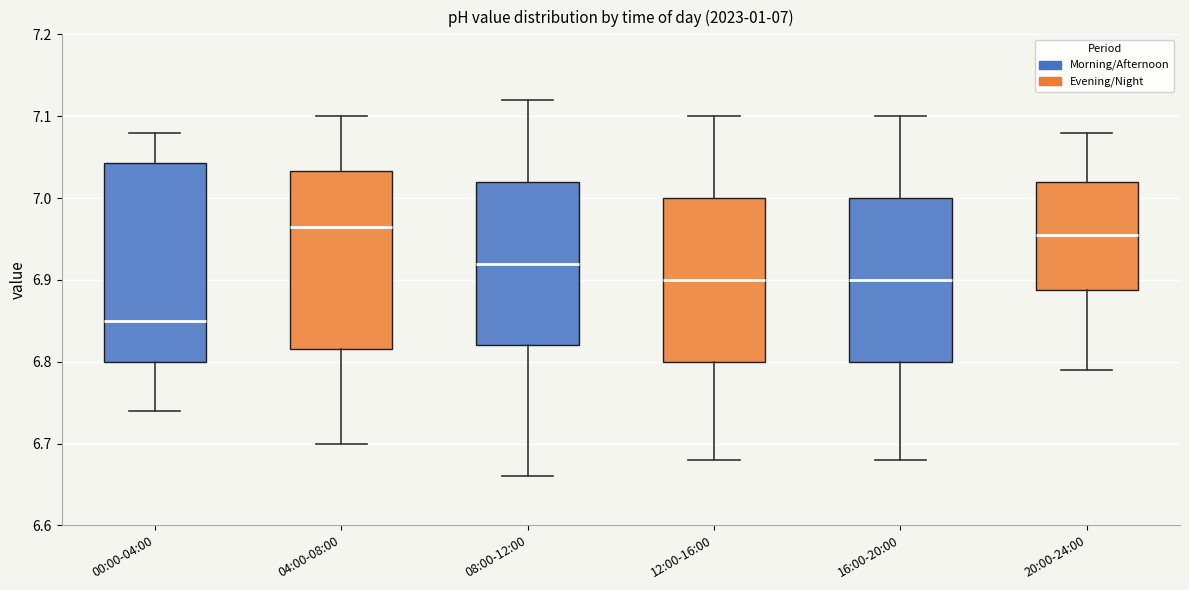

Comparing the boxes themselves (not the whiskers), which one is the tallest?

00:00-04:00